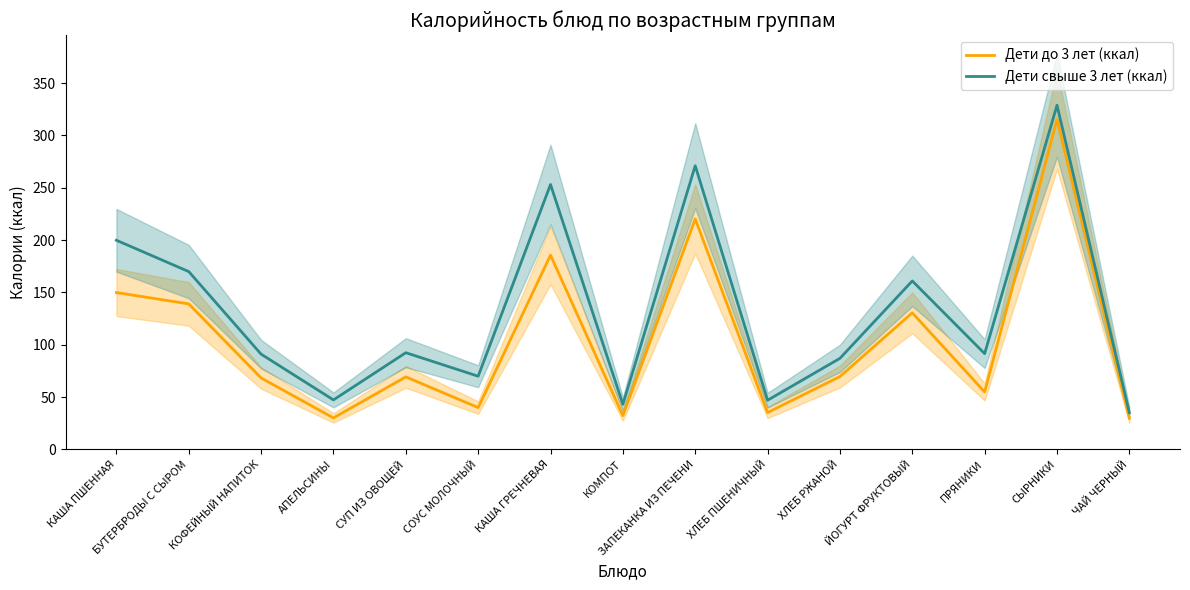

What is the sum of the Дети до 3 лет (ккал) values at СУП ИЗ ОВОЩЕЙ and ХЛЕБ РЖАНОЙ?

138.9